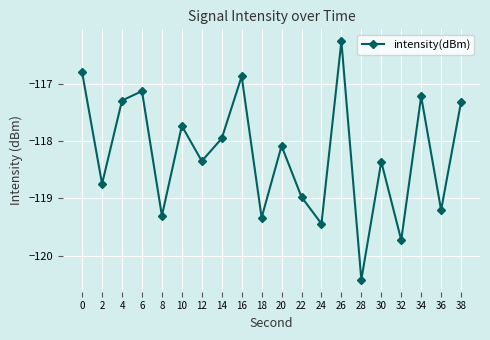

How many points are lower than both their immediate neighbors (excluding endpoints)?

8